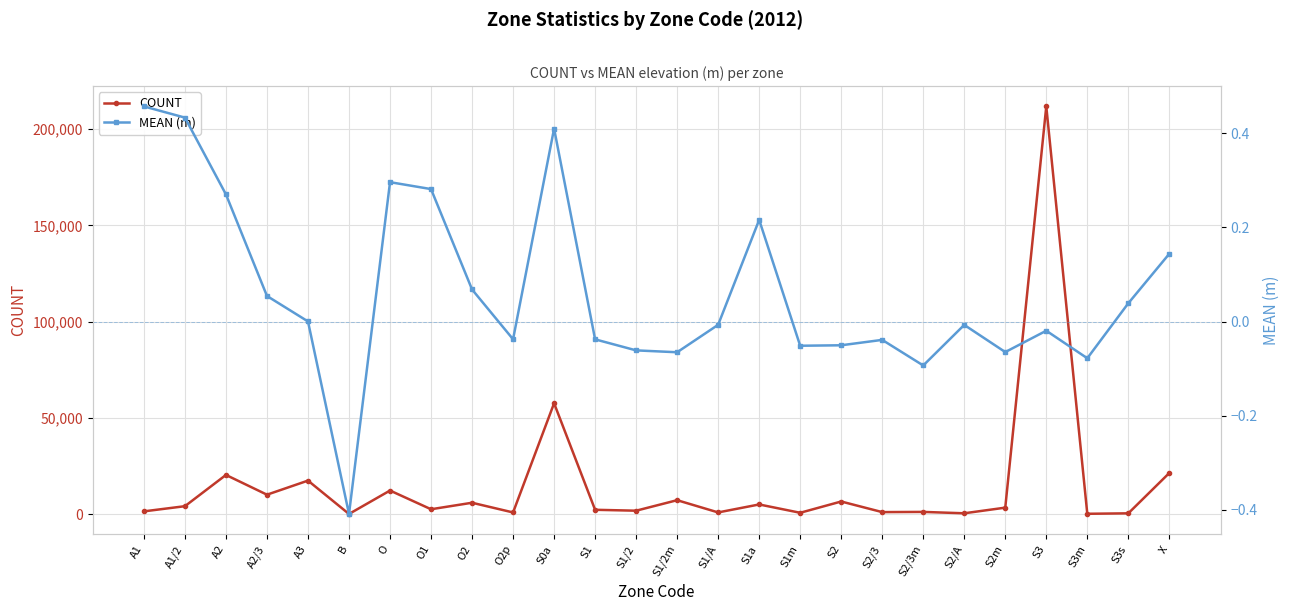

What is the difference between the maximum and minimum values in the MEAN (m) series?

0.9